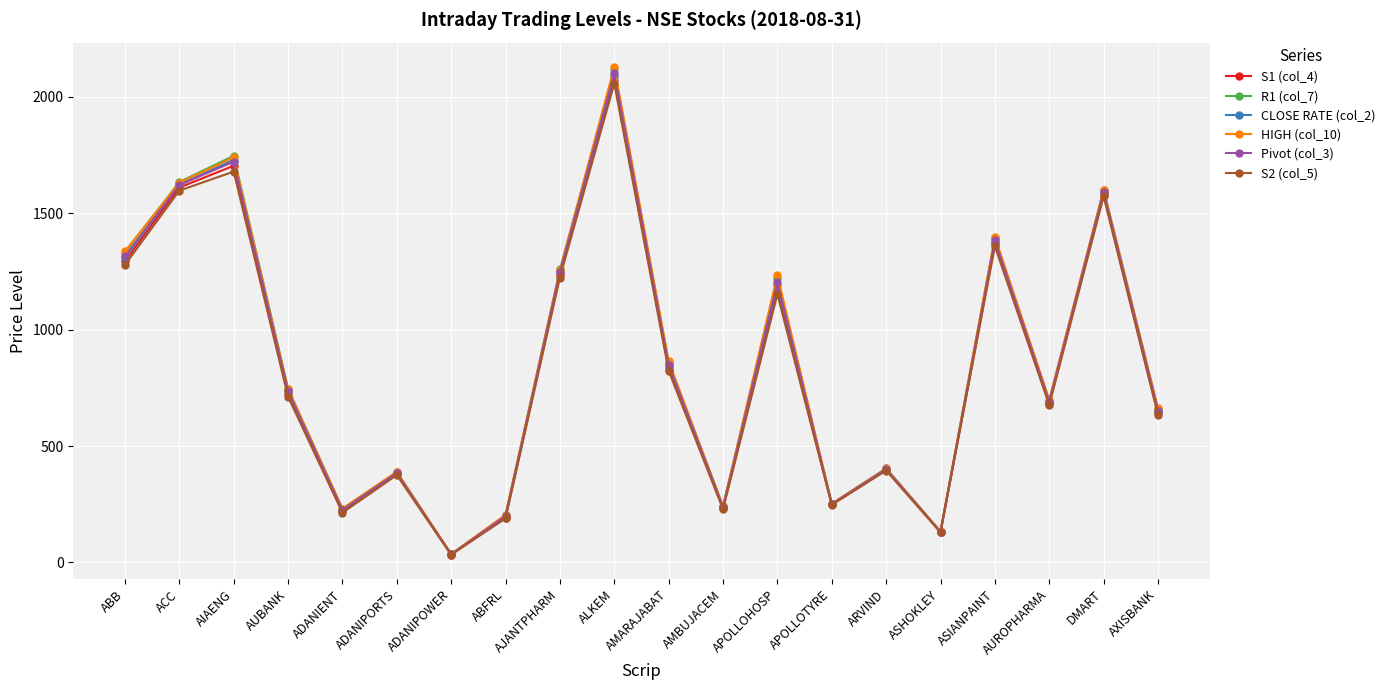

At which category is the sum across all series the highest?

ALKEM